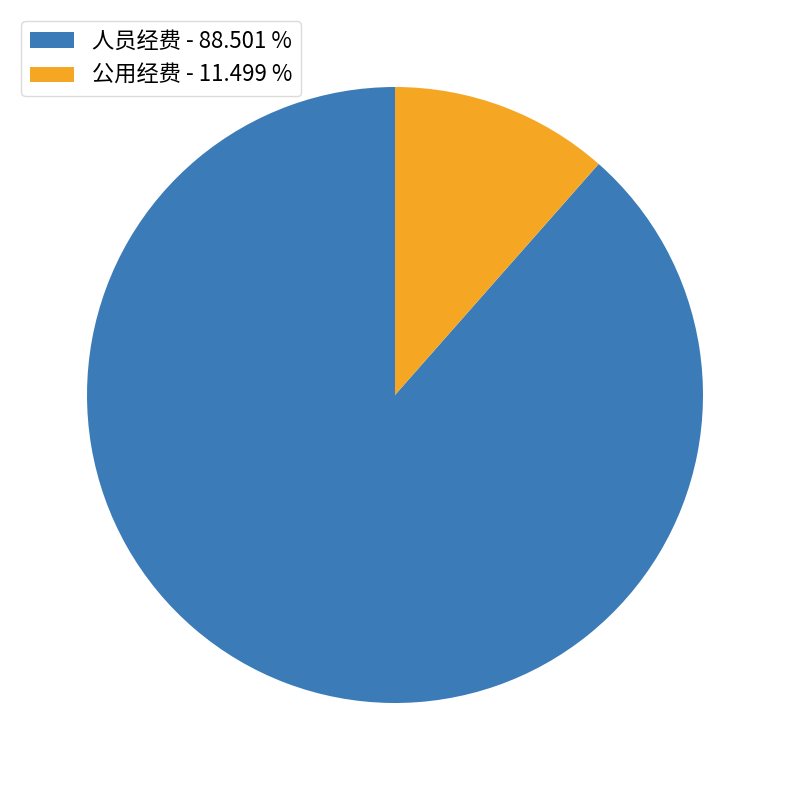

Between 人员经费 and 公用经费, which is larger?

人员经费